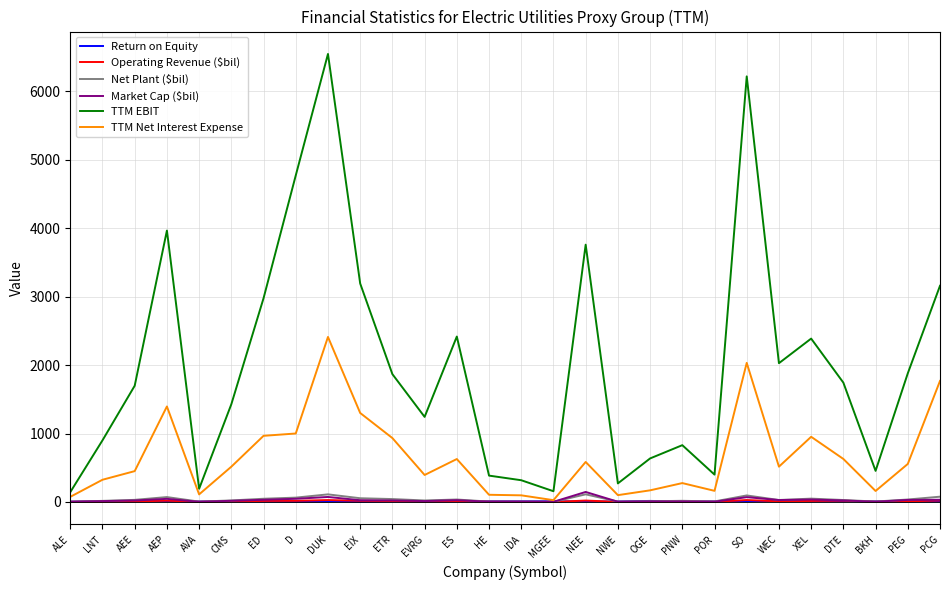

Does the chart display data point markers on the line(s)?

No